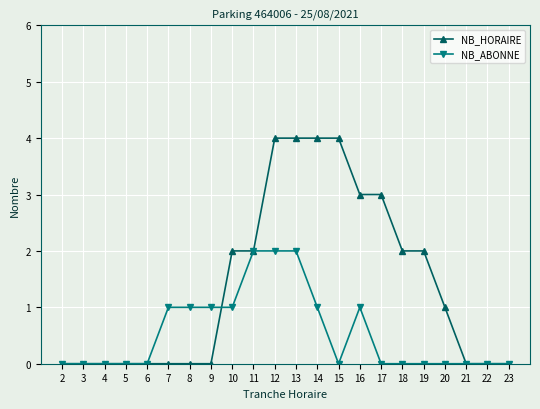

What is the difference between the maximum and second lowest values in the NB_HORAIRE series?

4